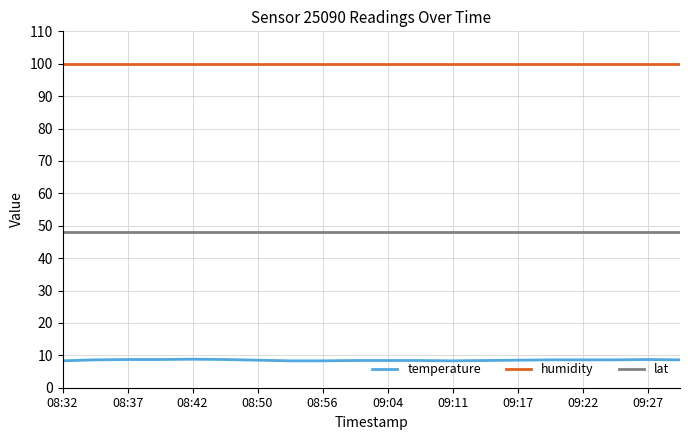

Which series has the largest total across all categories?

humidity